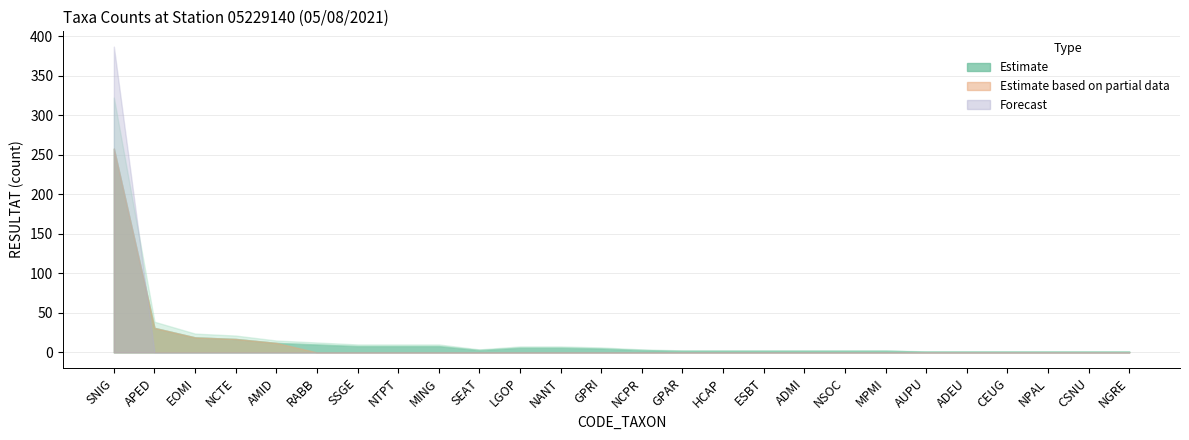

At which category does the chart reach its peak across all series?

SNIG